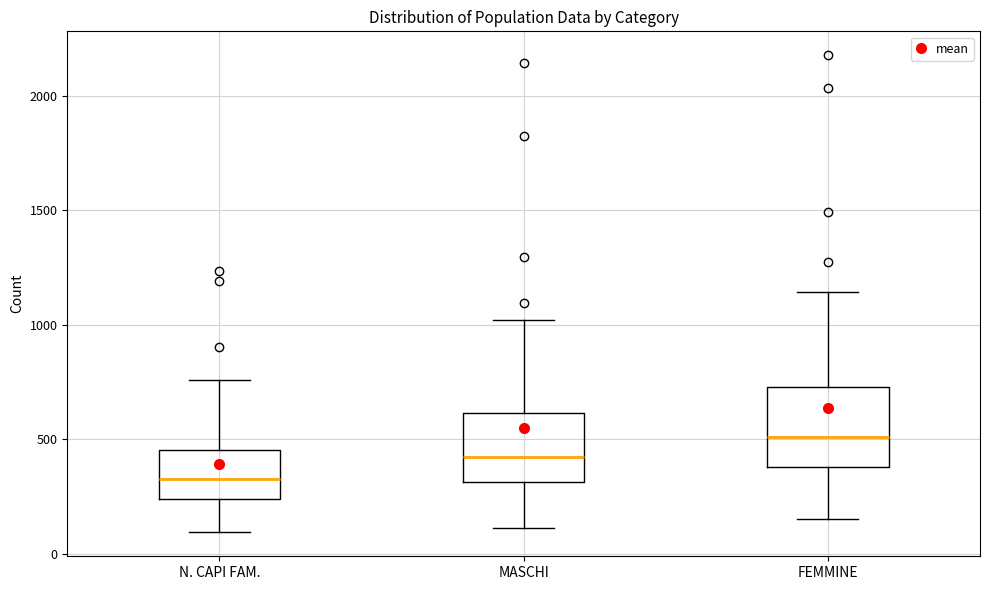

Reading left to right, read every box against the y-axis: the position of its median line, the range the box covers, and the ends of its whiskers. The values are not printed on the chart, so give them approximately, as read against the axis.

N. CAPI FAM.: median 350, box 250 to 450, whiskers 100 to 750
MASCHI: median 400, box 300 to 600, whiskers 100 to 1000
FEMMINE: median 500, box 400 to 750, whiskers 150 to 1150